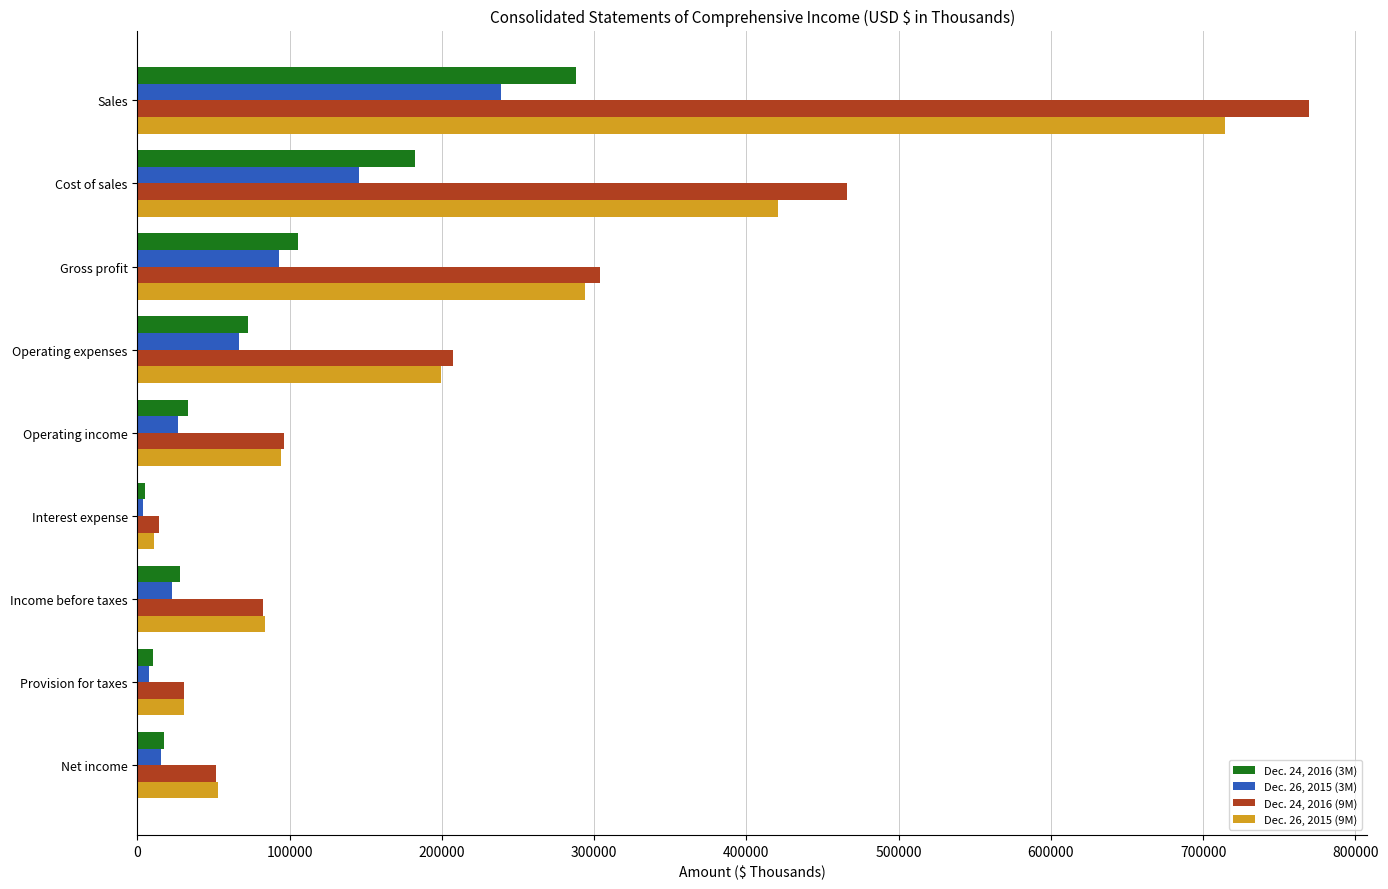

At how many categories does at least one series exceed 265826?

3